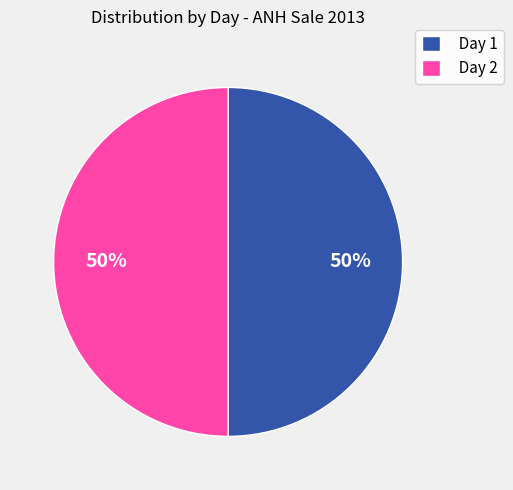

What percentage is the Day 2 slice, to the nearest percent?

50%